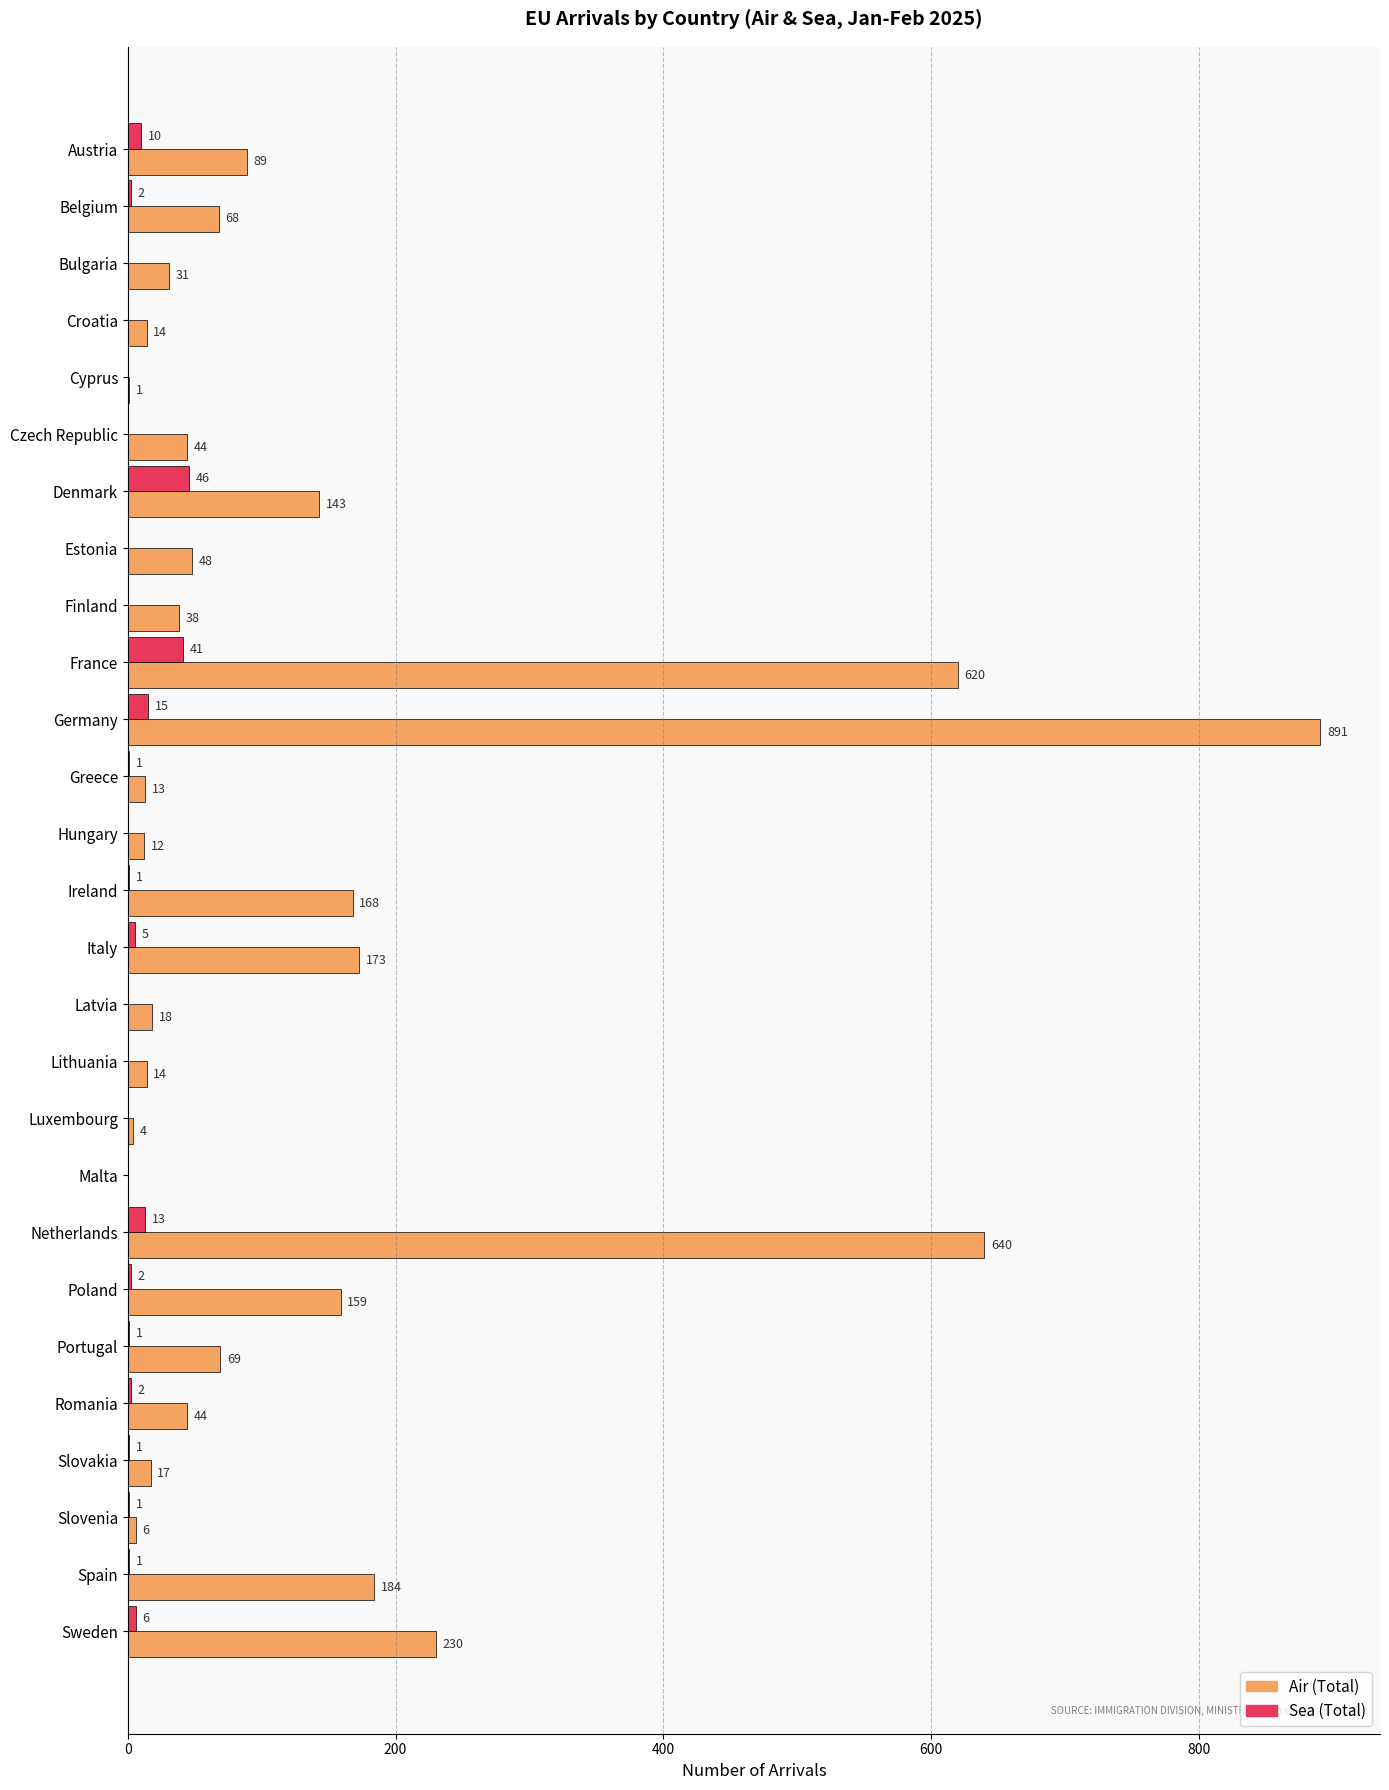

The Sea (Total) series shows 75 at Denmark. True or false?

False